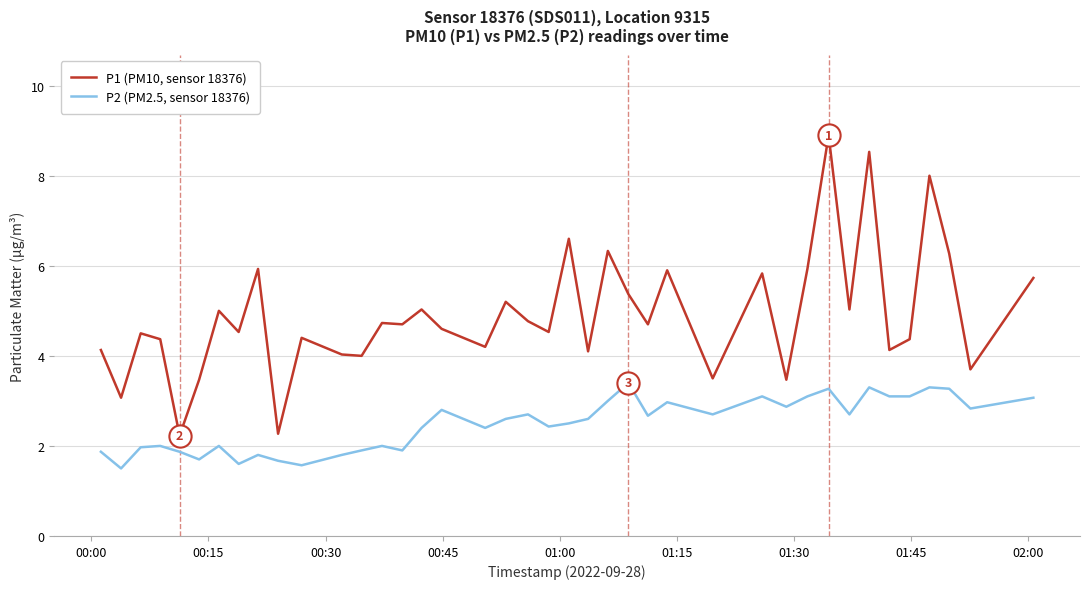

Which series has the largest range (max minus min)?

P1 (PM10, sensor 18376)